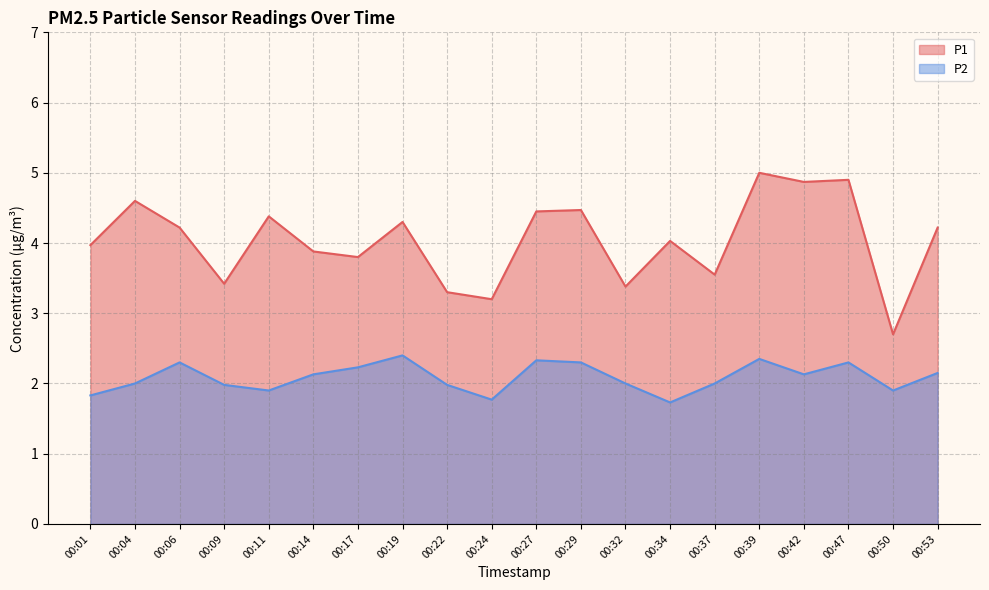

True or false: P1 and P2 intersect in this chart.

False